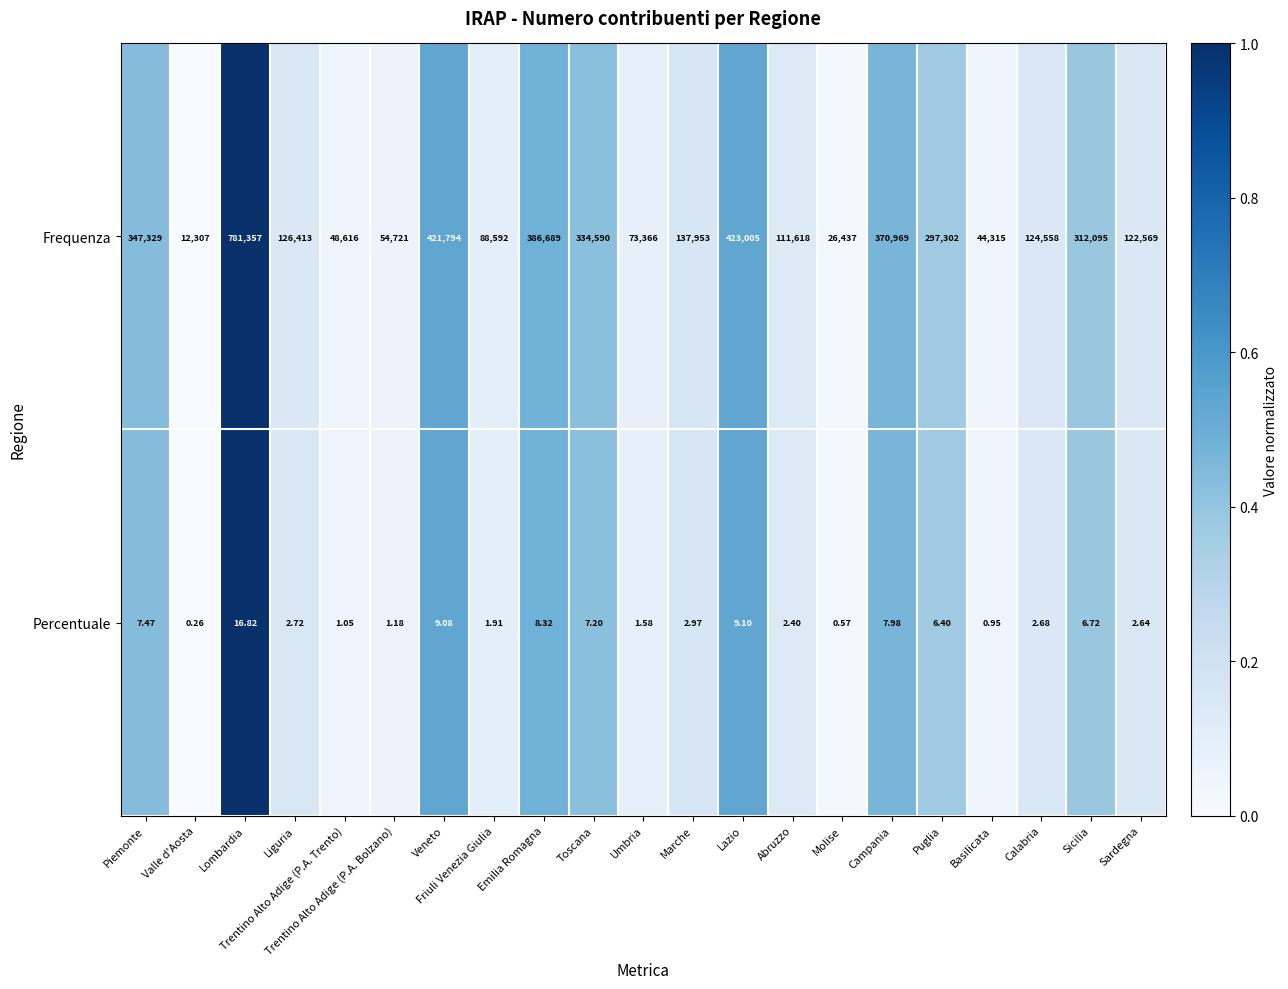

Rank the series by their average value, from lowest to highest.

Percentuale, Frequenza